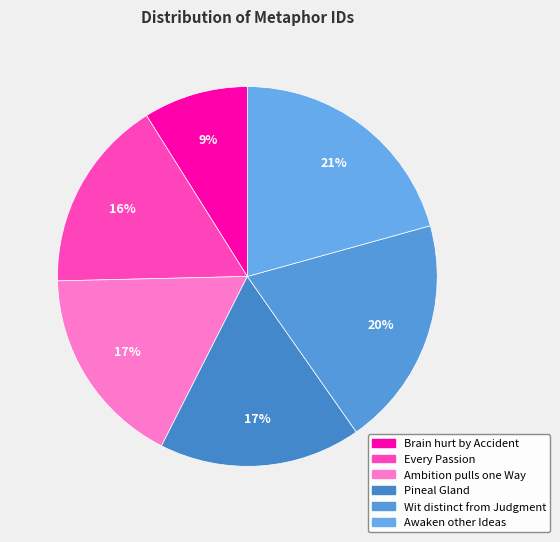

Count the number of slices in the pie.

6